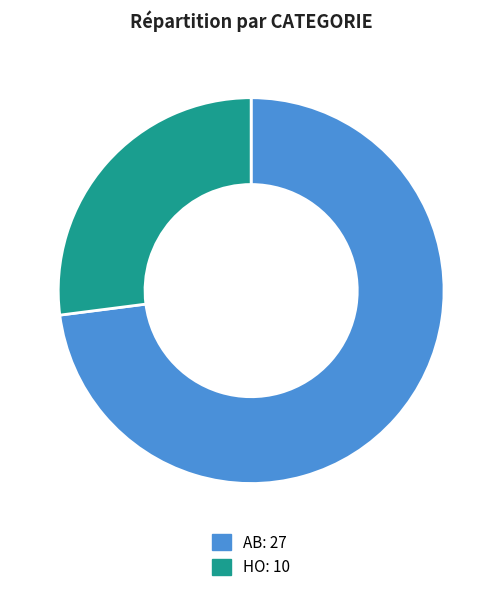

Is the sum of HO and AB greater than half?

Yes